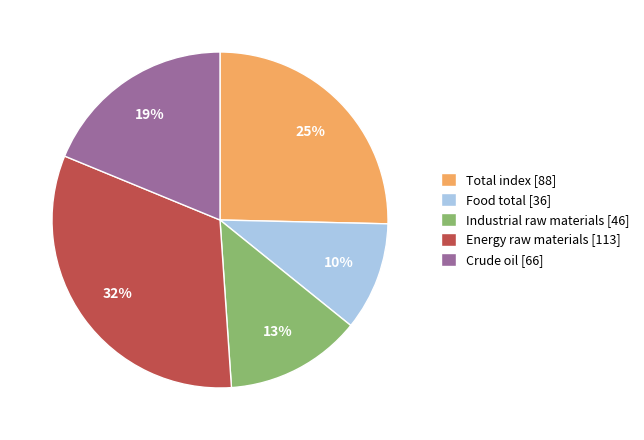

Combined, do Energy raw materials [113] and Industrial raw materials [46] account for over 50%?

No